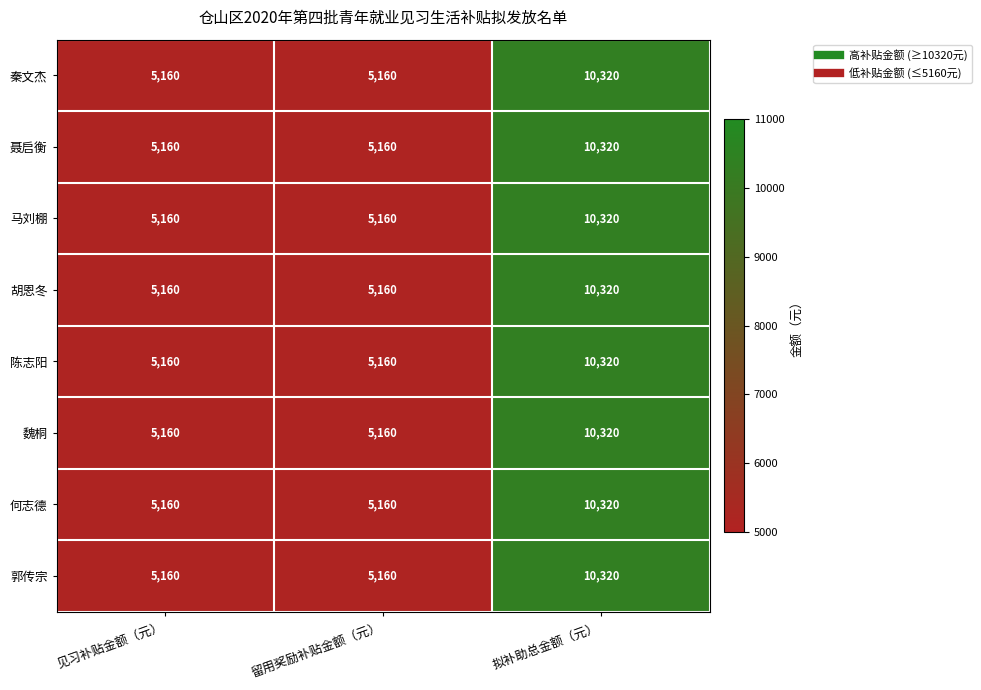

What is the sum of all 郭传宗 values?

20640